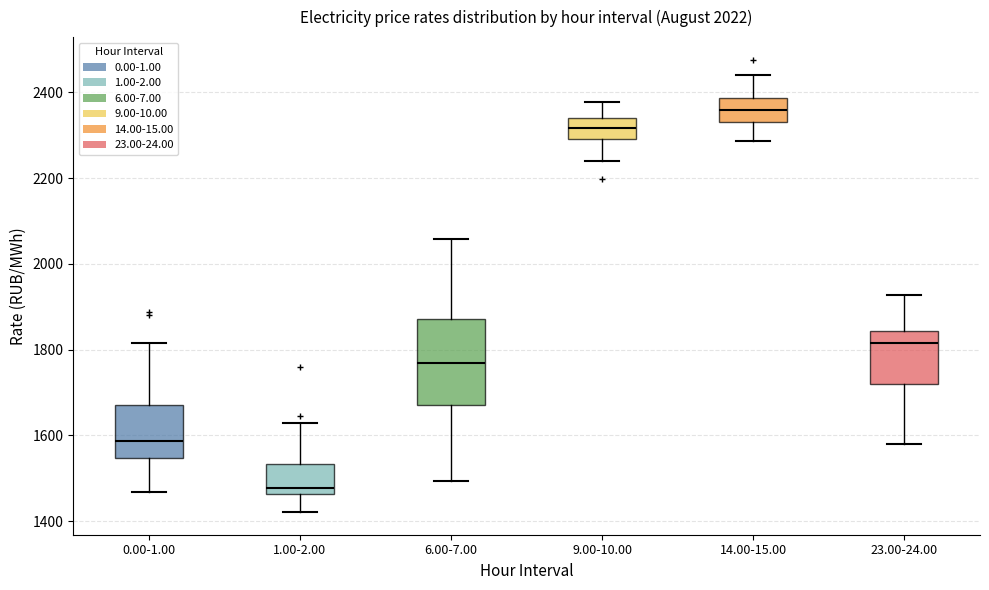

Which box's median line is the highest?

14.00-15.00